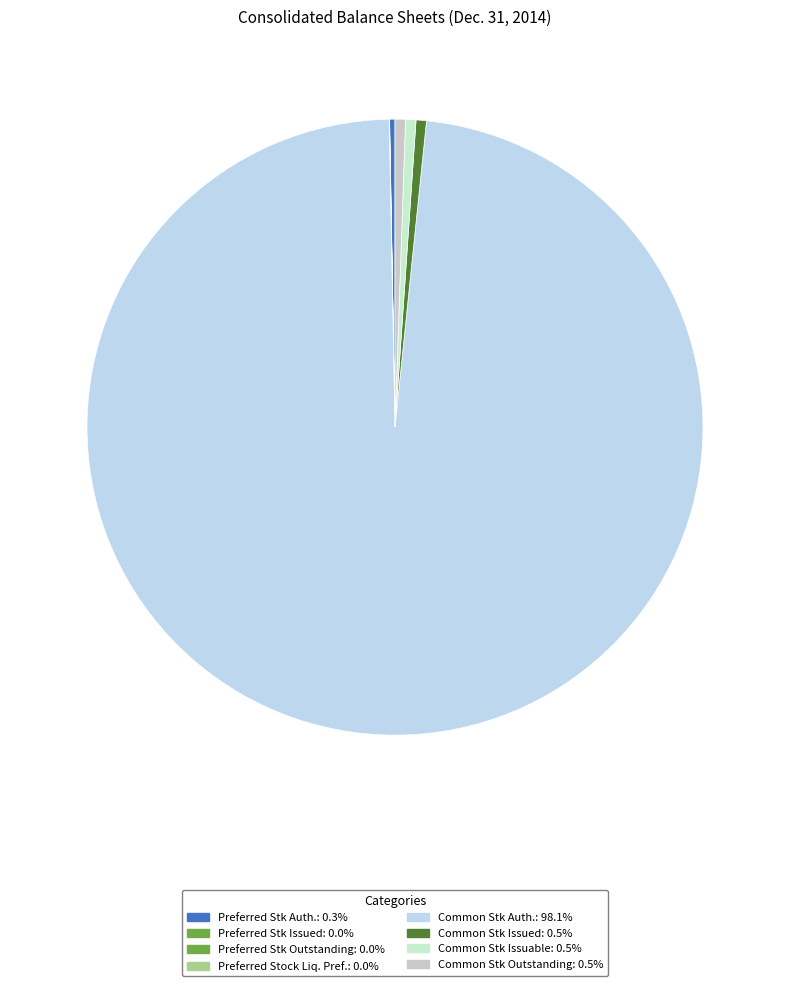

What is the largest slice in the pie chart?

Common stock, shares authorized